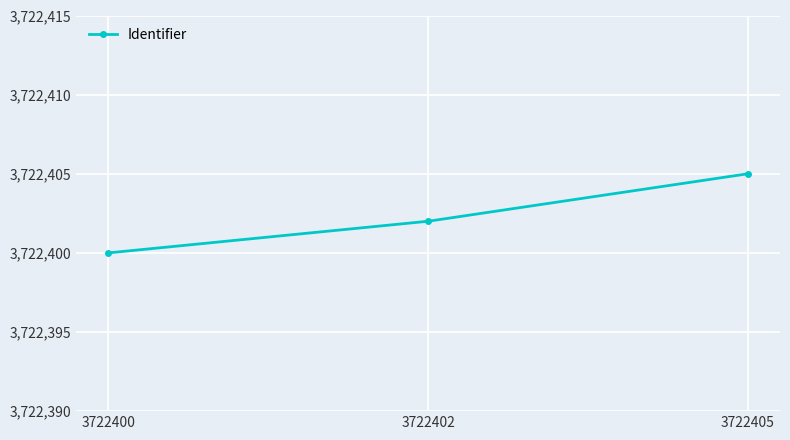

Read the value at 3722402.

3722402